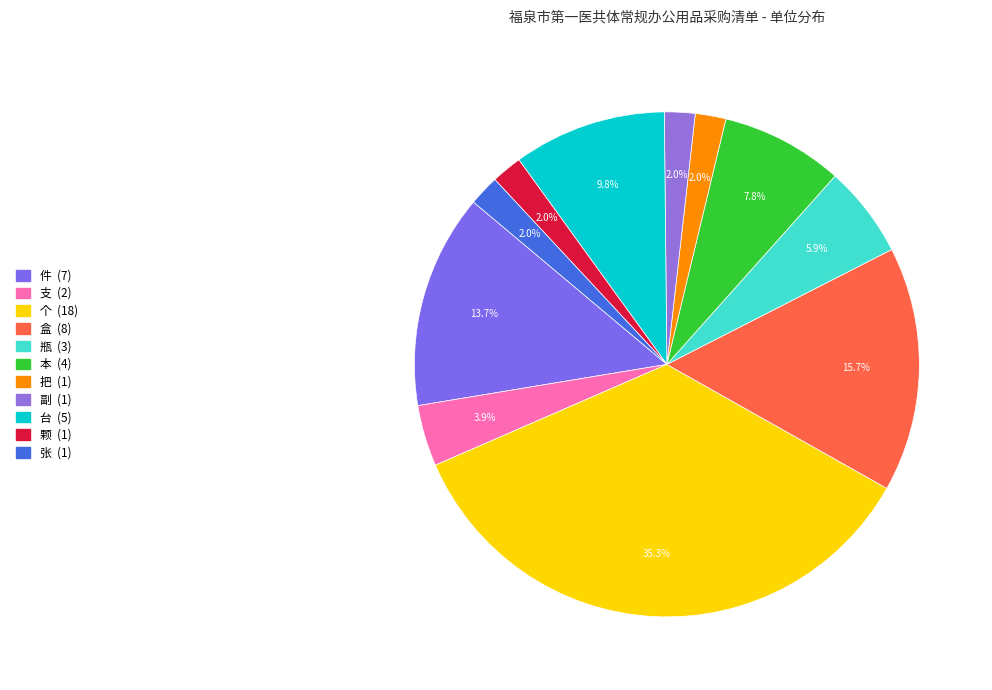

To the nearest percent, what is the difference between the 支 and 件 slice percentages?

10%